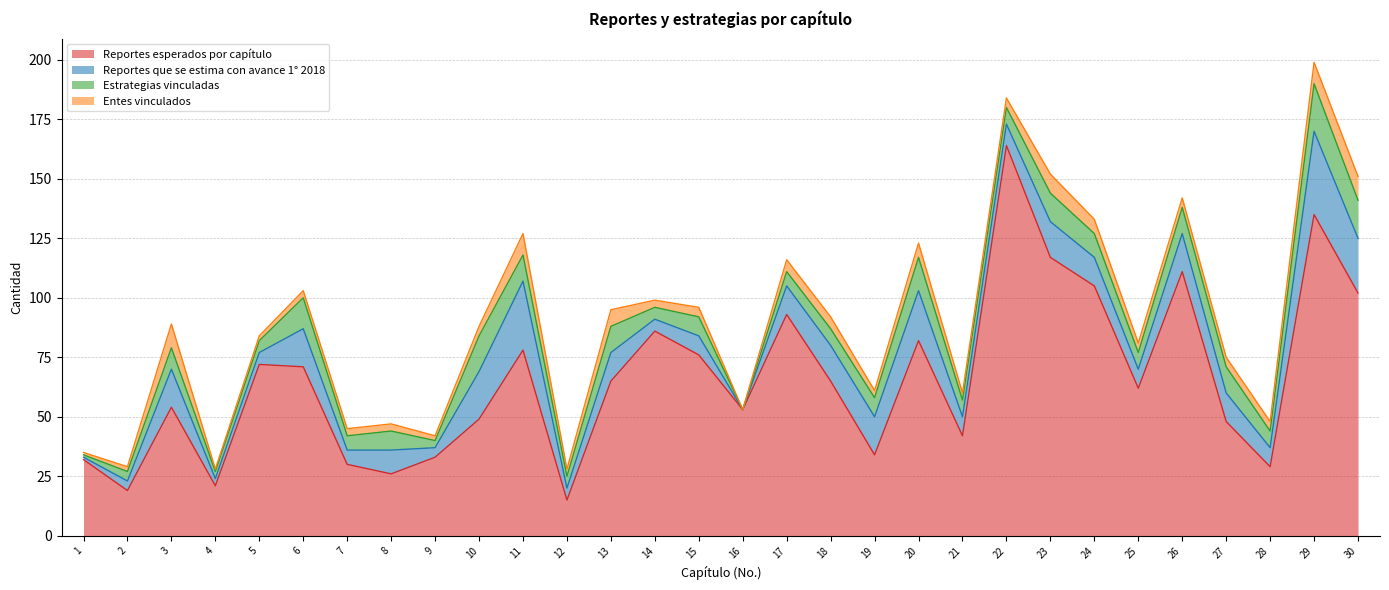

Which series changed the most between 7 and 8?

Reportes esperados por capítulo